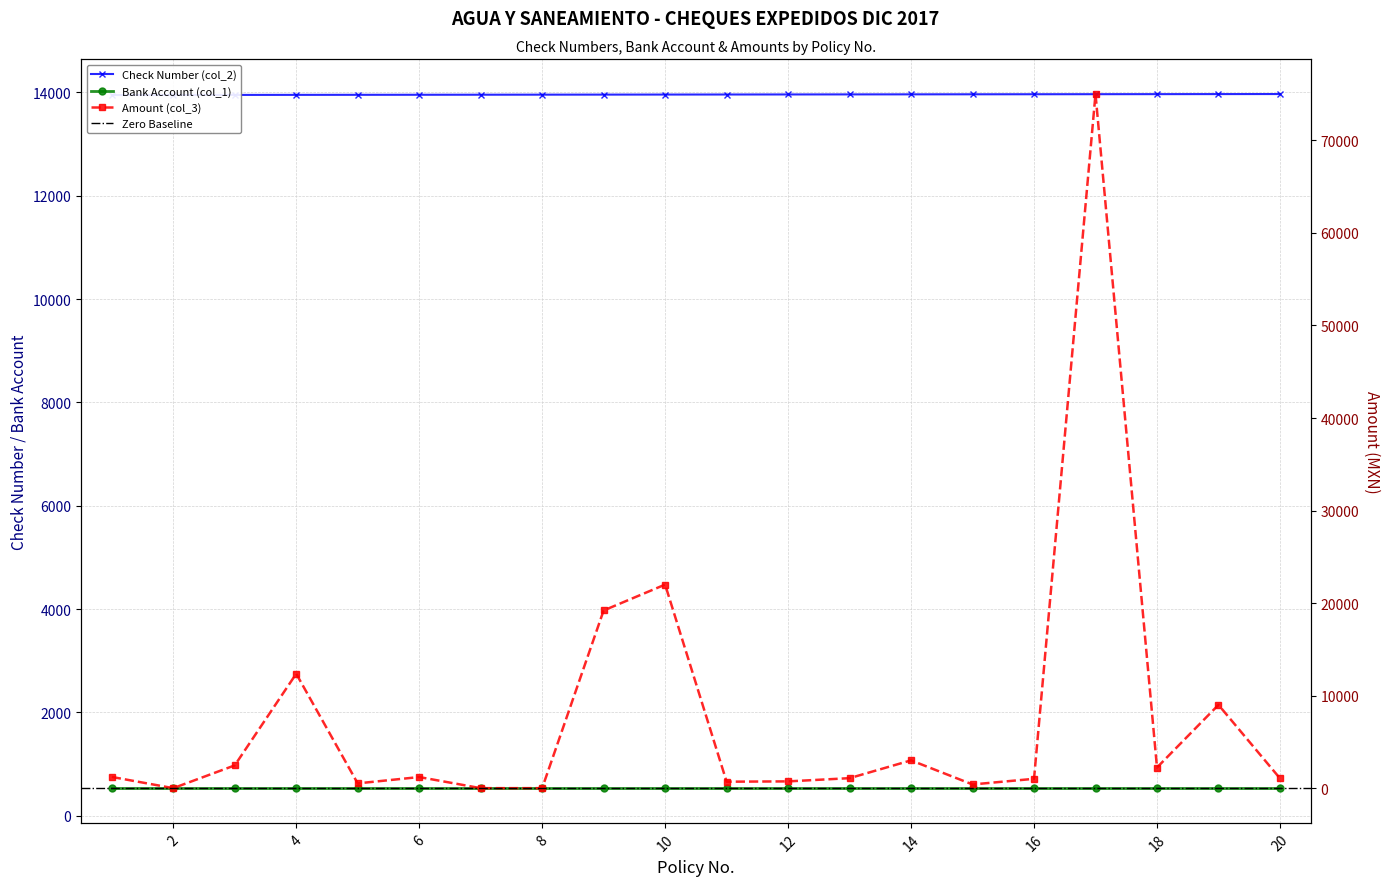

What is the highest value of the Amount (col_3) series?

75010.6